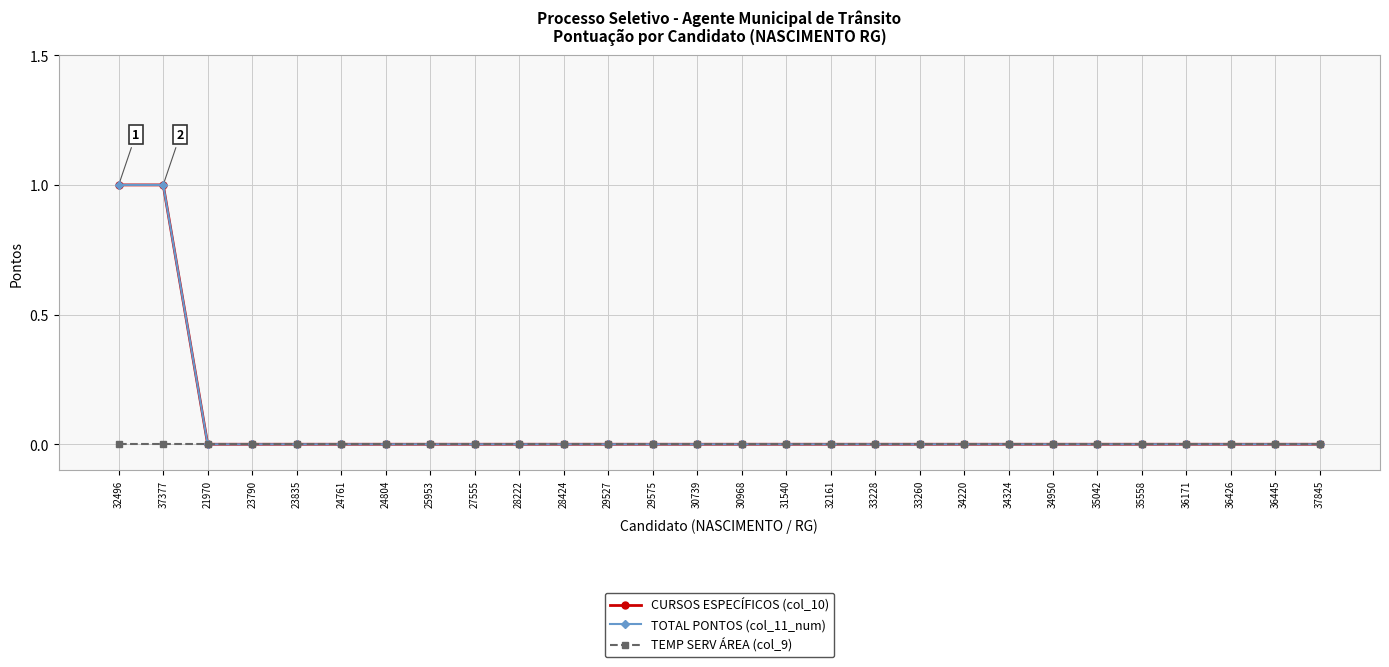

Does the chart have visible grid lines?

Yes